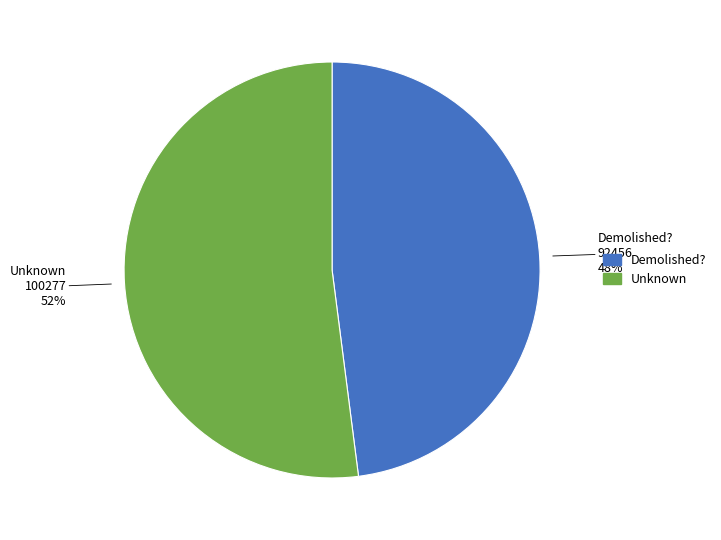

Rank the categories by value from highest to lowest.

Unknown, Demolished?